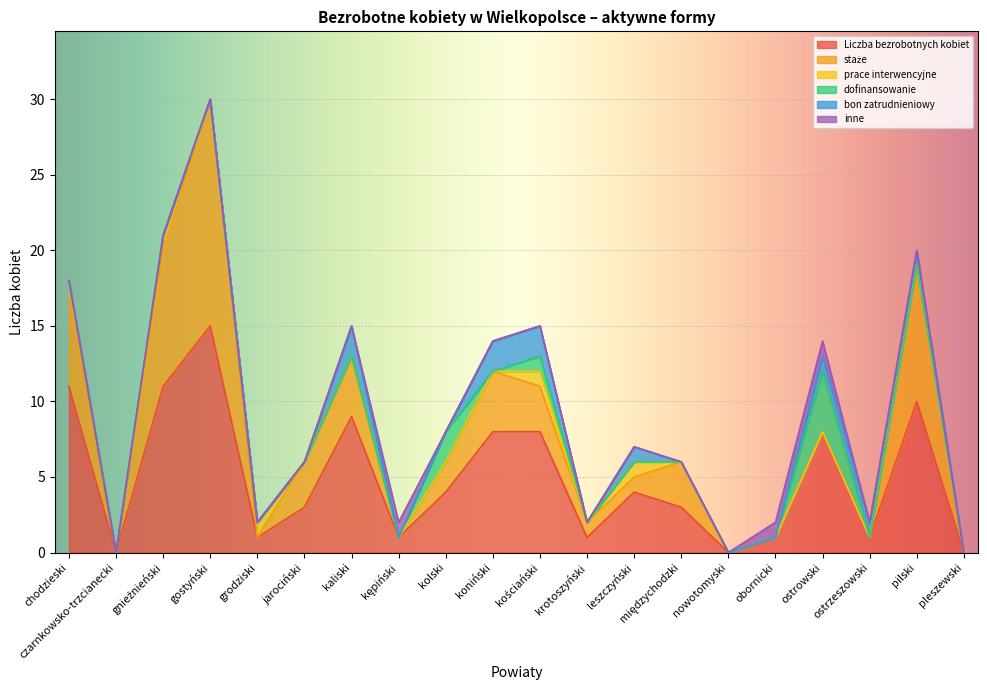

Which category has the highest value in the Liczba bezrobotnych kobiet series?

gostyński